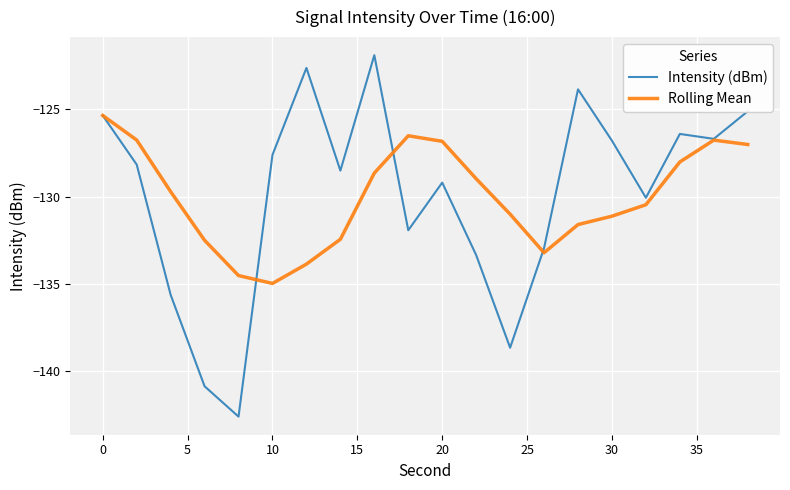

What is the maximum value for Rolling Mean?

-125.3